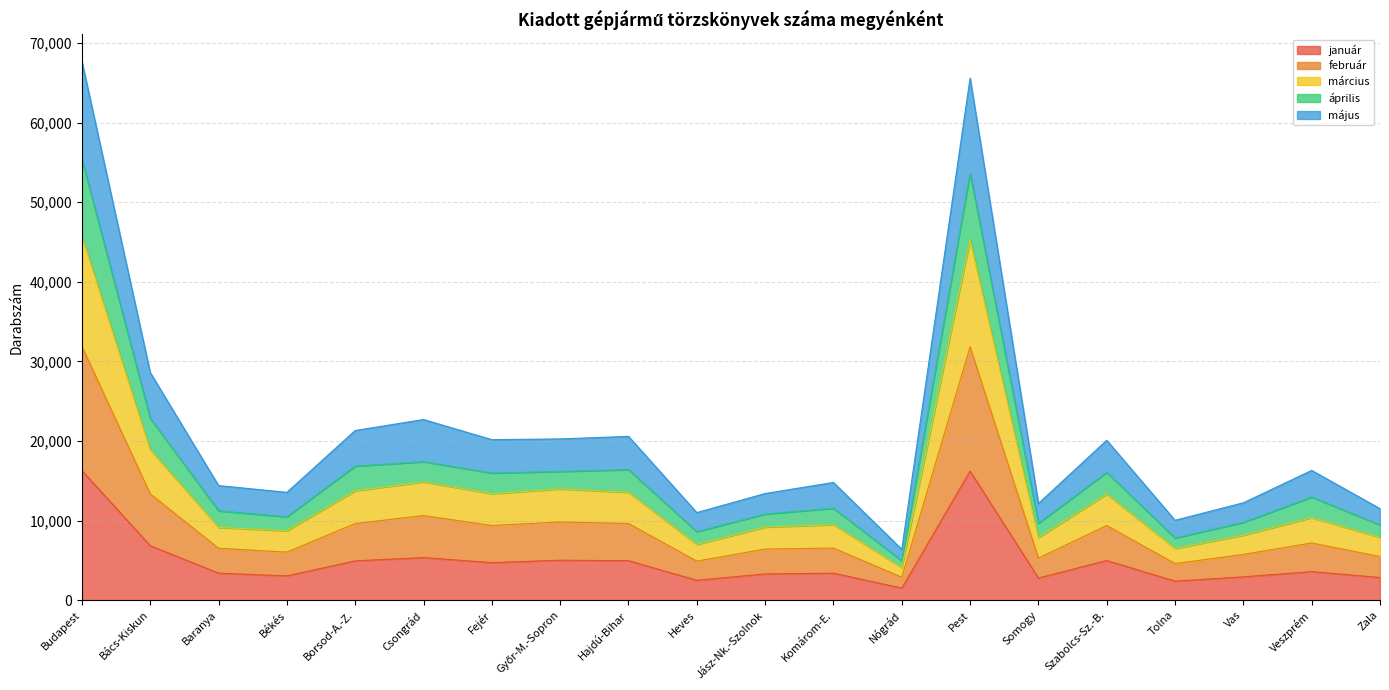

True or false: március has more than 1 interior local peaks.

True